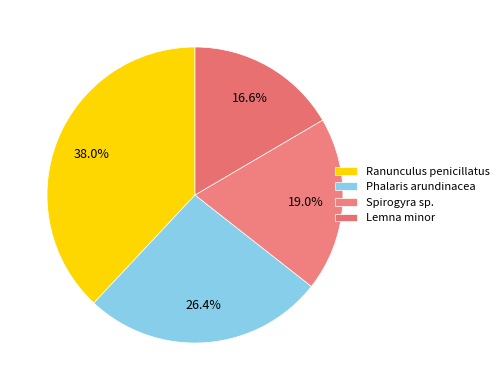

Is it true that Ranunculus penicillatus is 23% of the pie?

False